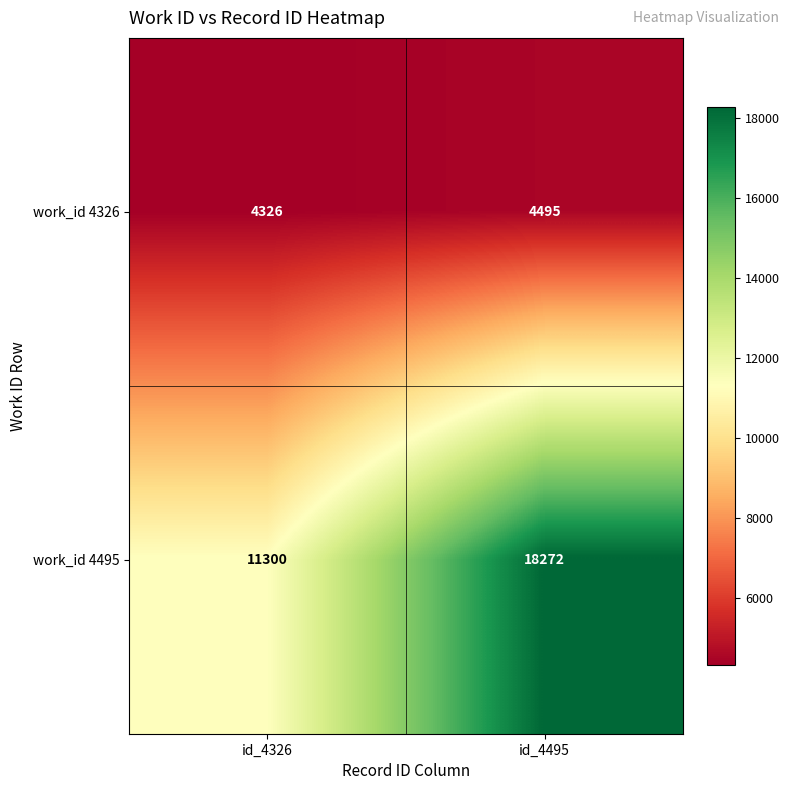

The value of work_id 4495 at id_4495 is 18272. True or false?

True